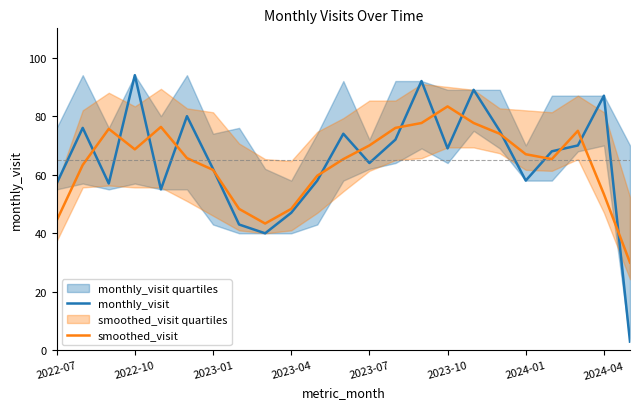

True or false: smoothed_visit has a value of 19.0 at 2022-07.

False